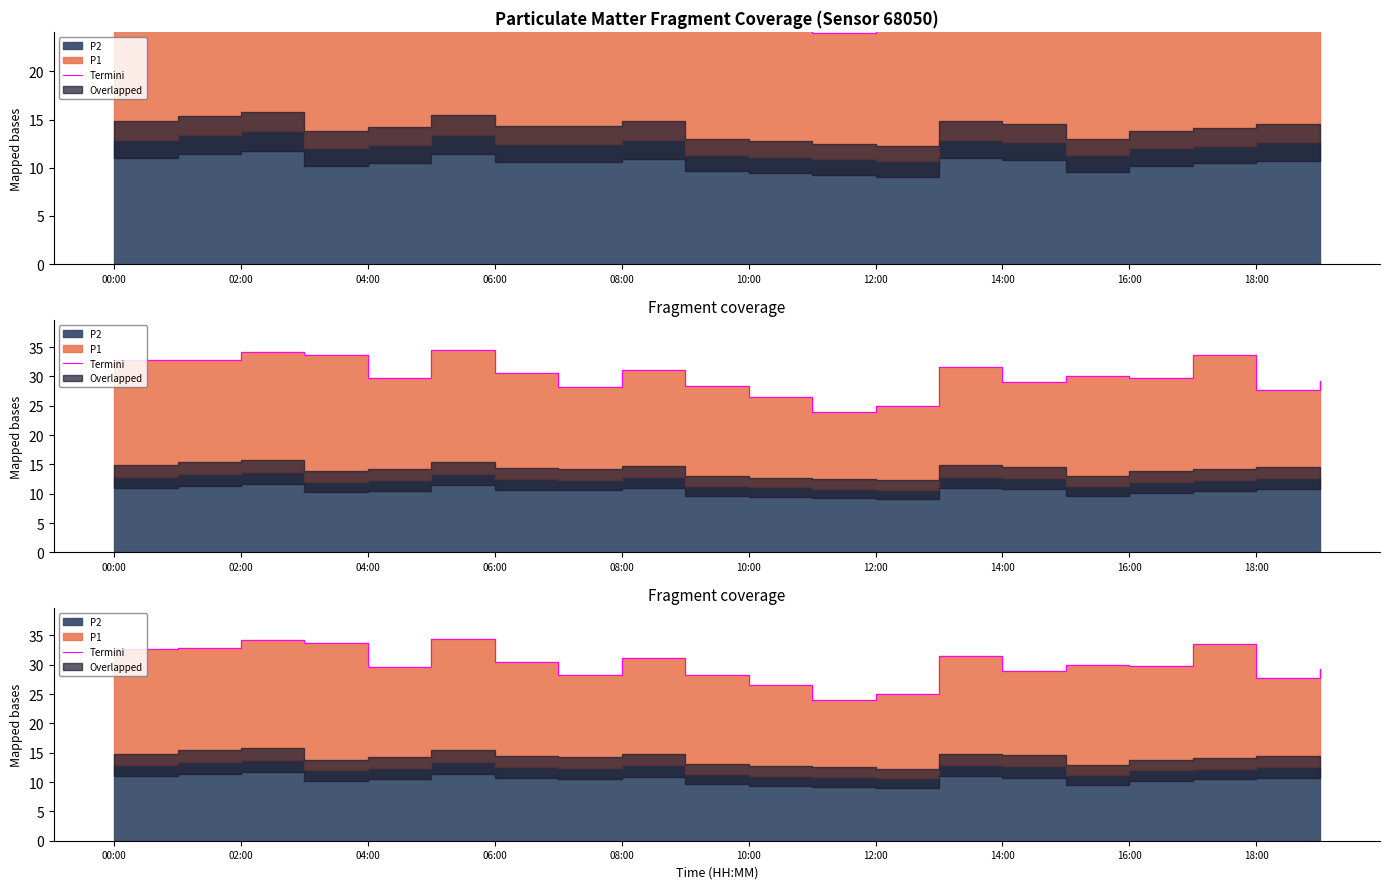

Reading left to right, transcribe all the data shown in this chart.

32.7	32.8	34.2	33.7	29.7	34.4	30.5	28.3	31.2	28.3	26.5	24.0	25.0	31.6	29.0	30.0	29.8	33.6	27.7	29.3